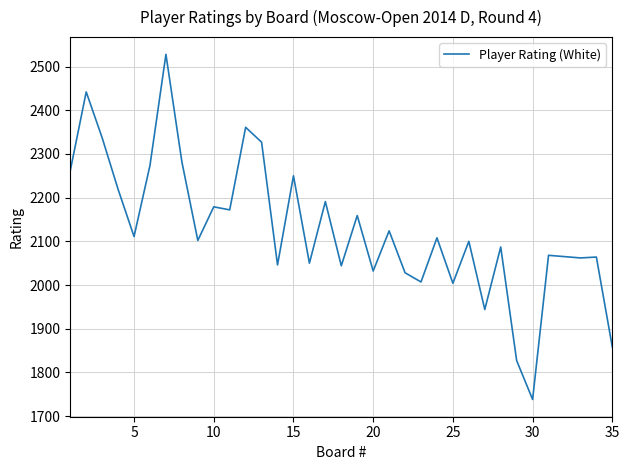

What is the maximum value shown in the chart?

2528